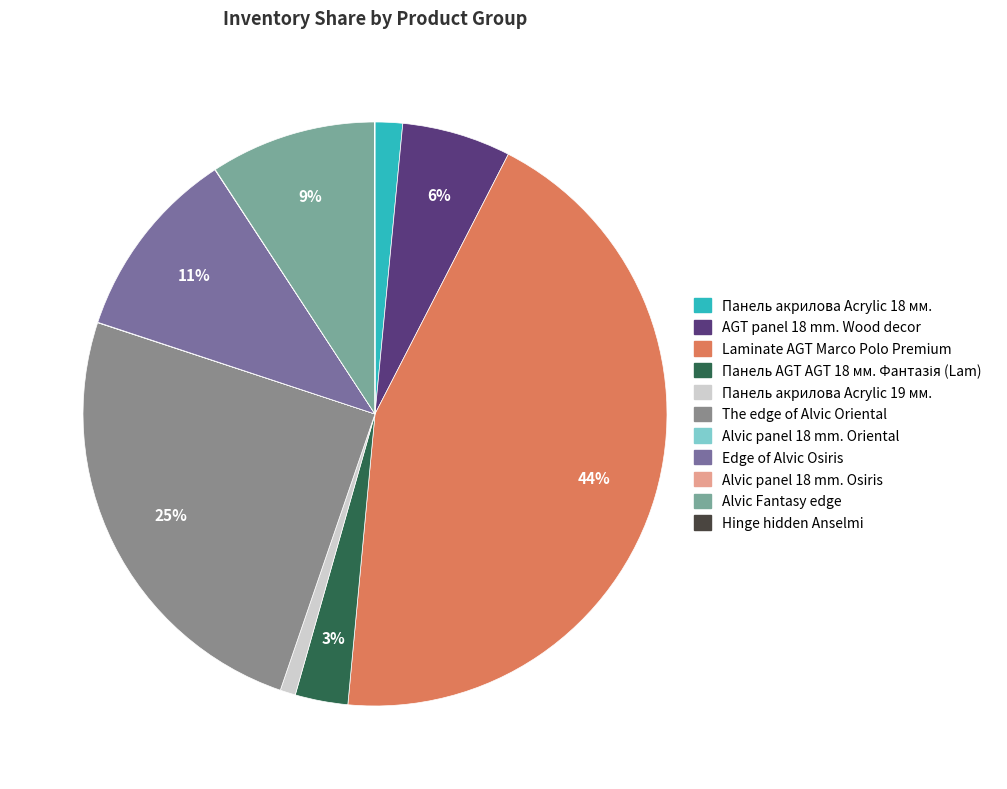

Does any single category account for the majority?

No